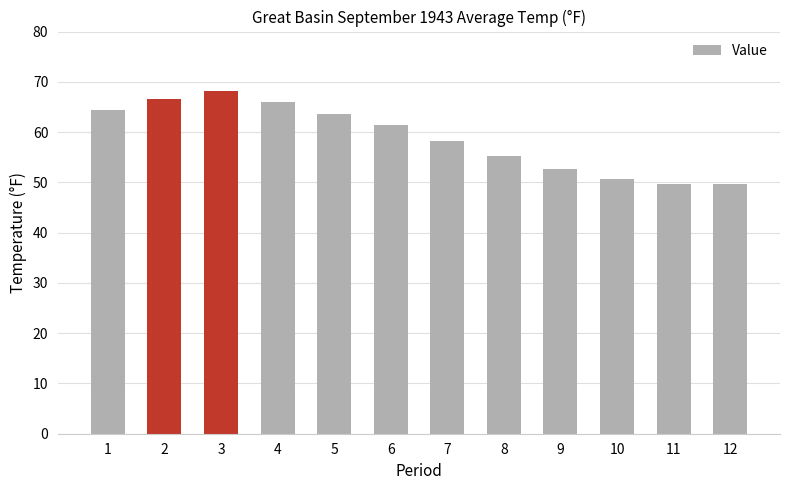

The value at 2 is 117.9. True or false?

False